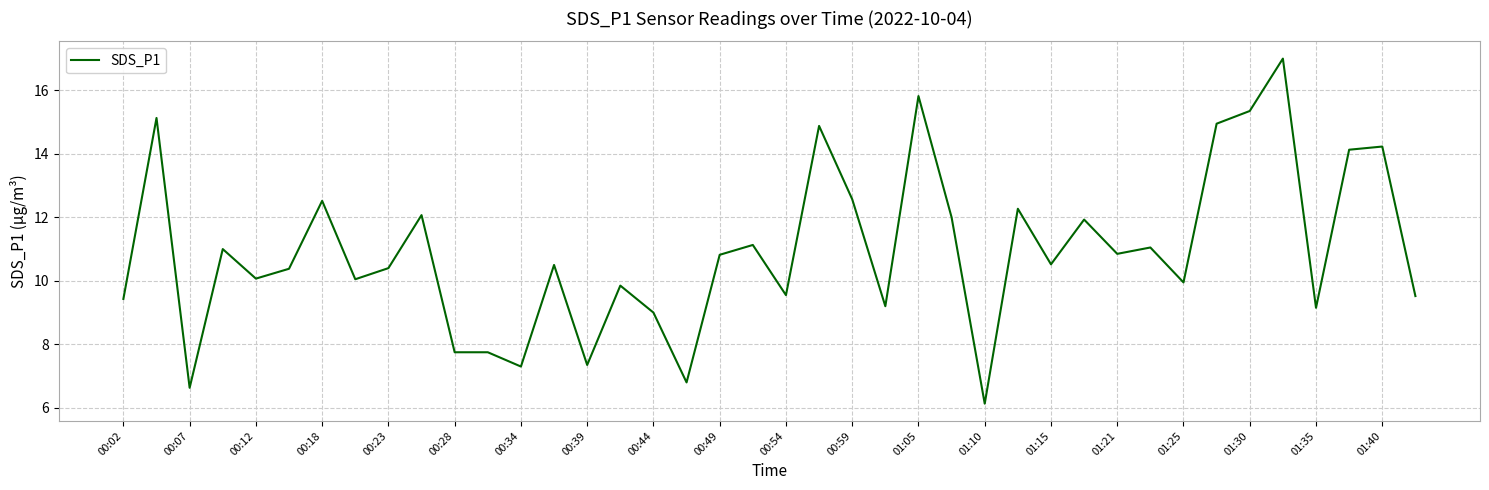

What is the difference between the maximum and minimum values?

10.9